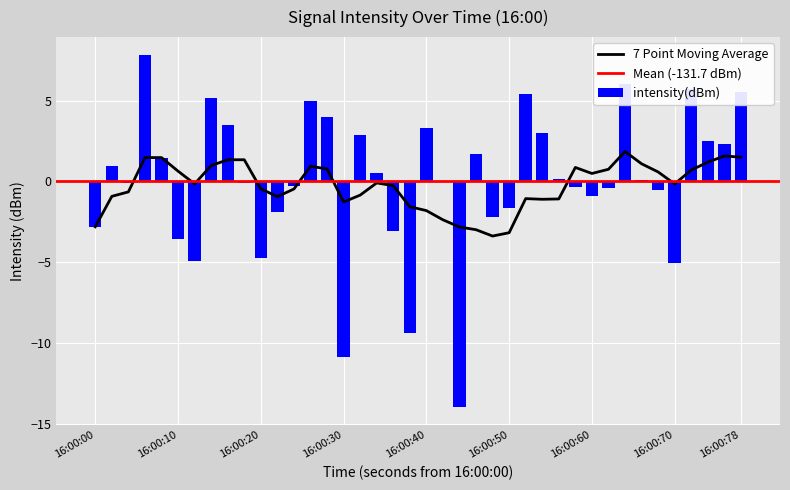

What is the greatest value displayed?

7.8